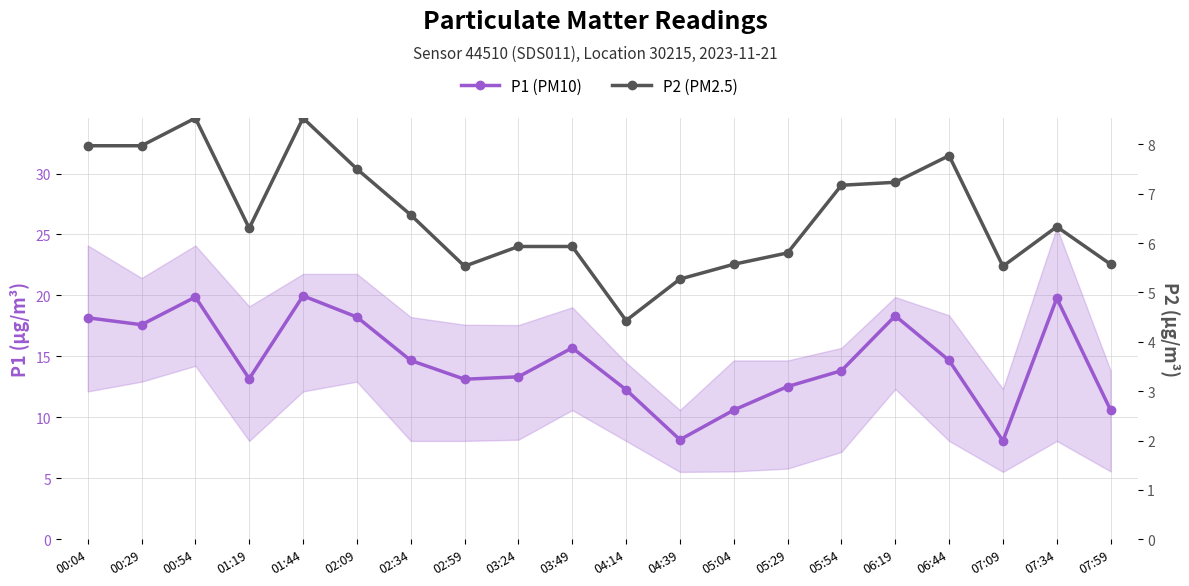

At which category does the chart reach its minimum across all series?

04:14